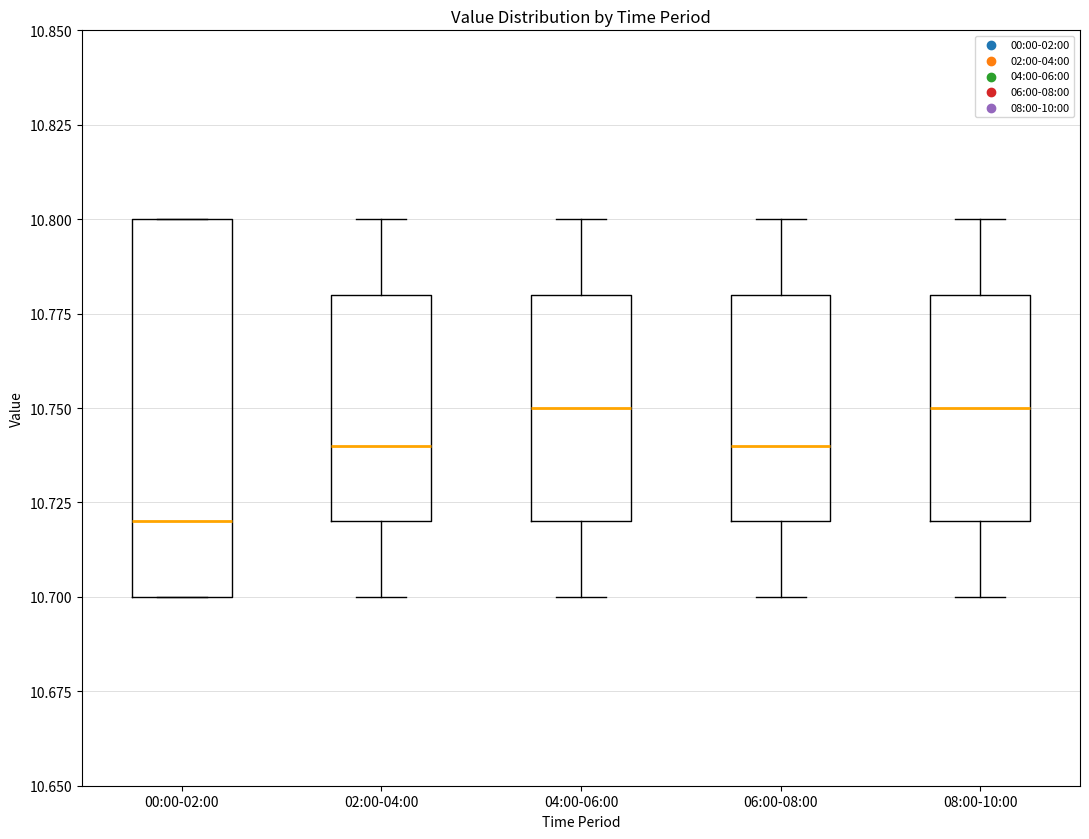

Reading left to right, transcribe this box plot: for each box, give where its median line is, the range the box spans, and where its two whiskers end, as read against the y-axis. The values are not printed on the chart, so give them approximately, as read against the axis.

00:00-02:00: median 10.72, box 10.70 to 10.80, whiskers 10.70 to 10.80
02:00-04:00: median 10.74, box 10.72 to 10.78, whiskers 10.70 to 10.80
04:00-06:00: median 10.75, box 10.72 to 10.78, whiskers 10.70 to 10.80
06:00-08:00: median 10.74, box 10.72 to 10.78, whiskers 10.70 to 10.80
08:00-10:00: median 10.75, box 10.72 to 10.78, whiskers 10.70 to 10.80